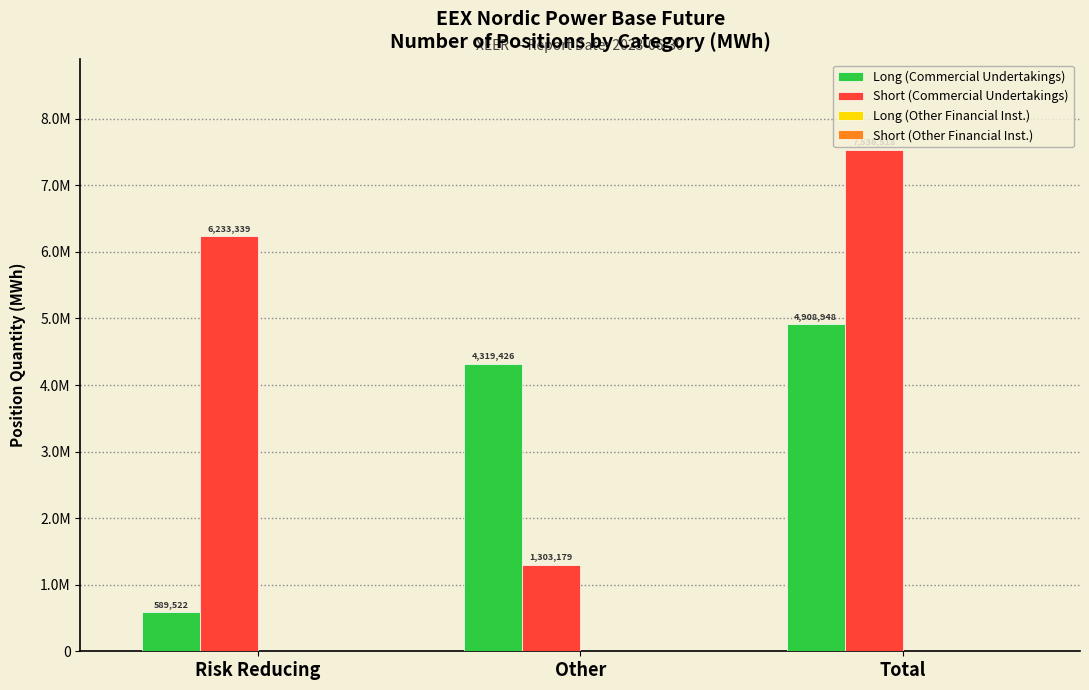

What is the label of the 1st bar from the left?

Risk Reducing